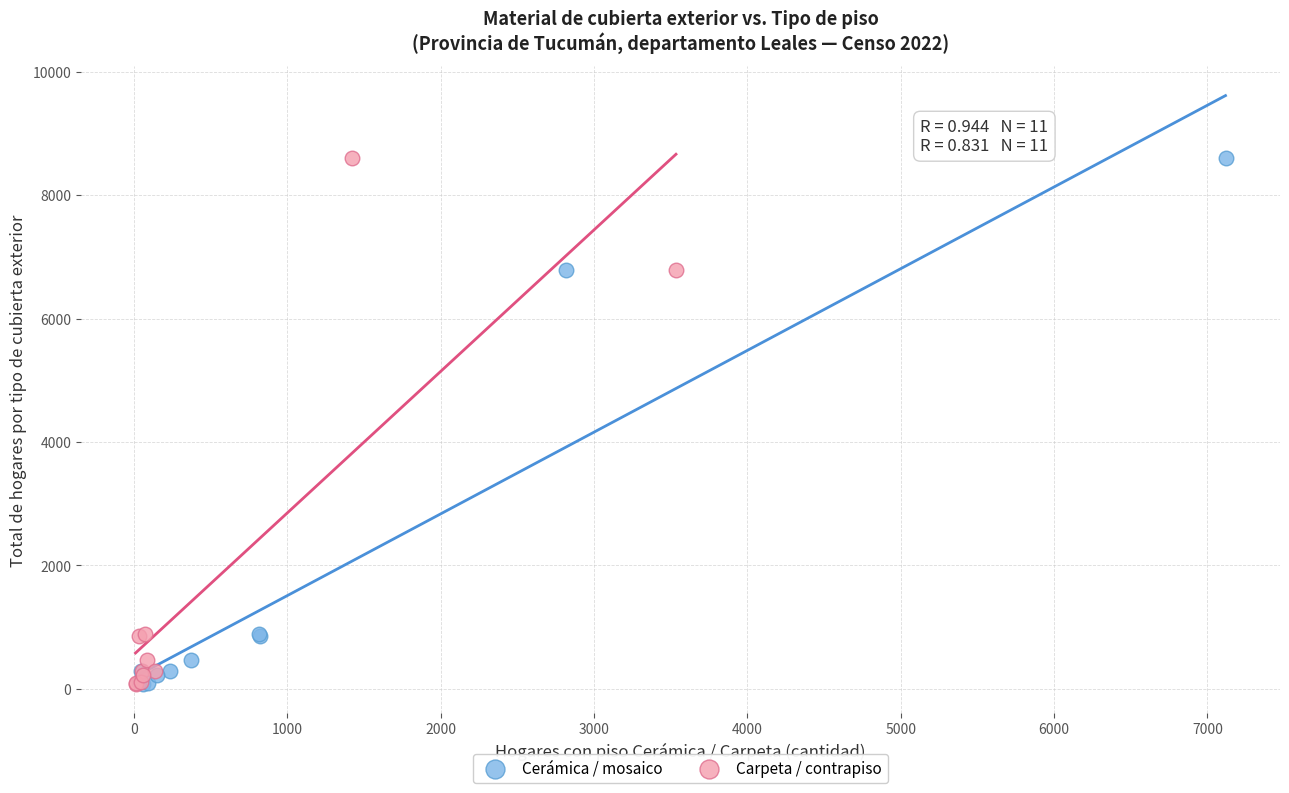

What are all the series names shown in the legend?

Cerámica / mosaico, Carpeta / contrapiso